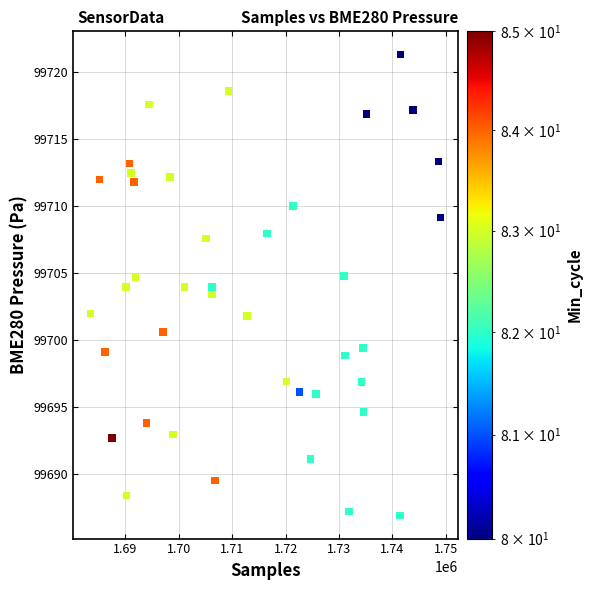

What is the range of Y values (max minus min)?

34.4